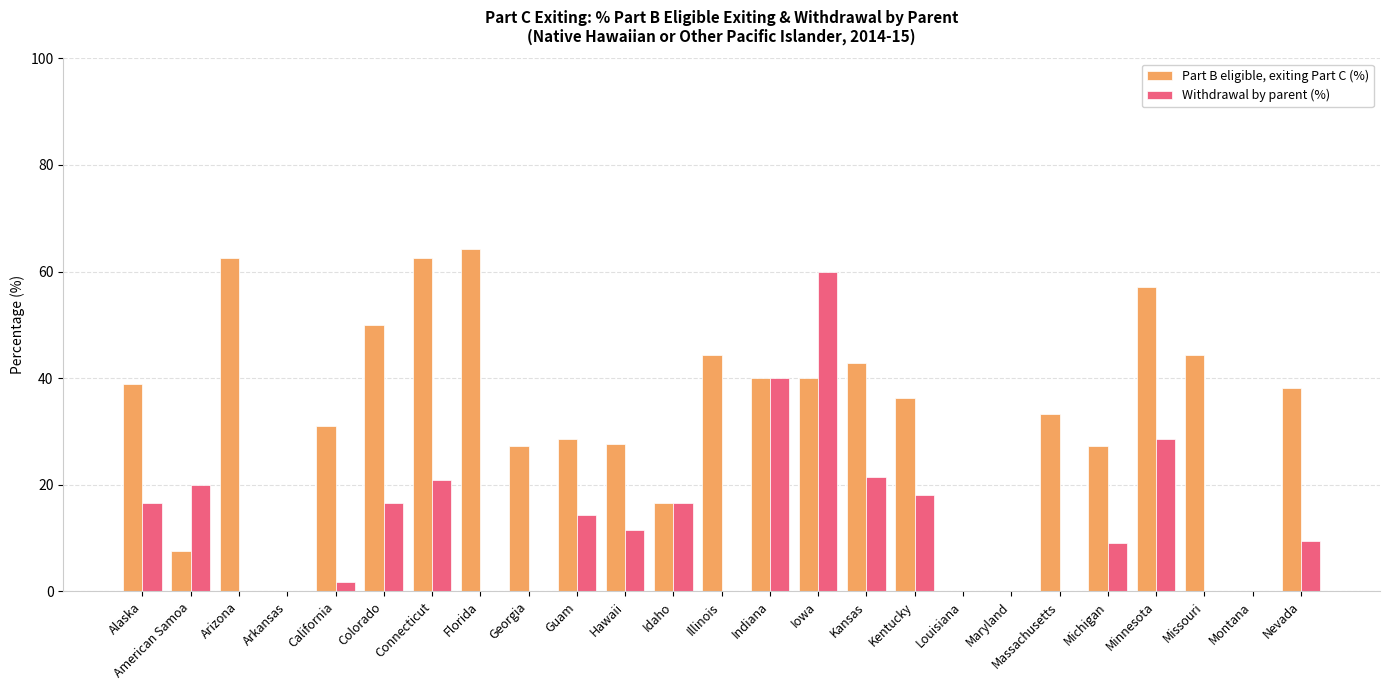

Which series changed the most between California and Connecticut?

Part B eligible, exiting Part C (%)